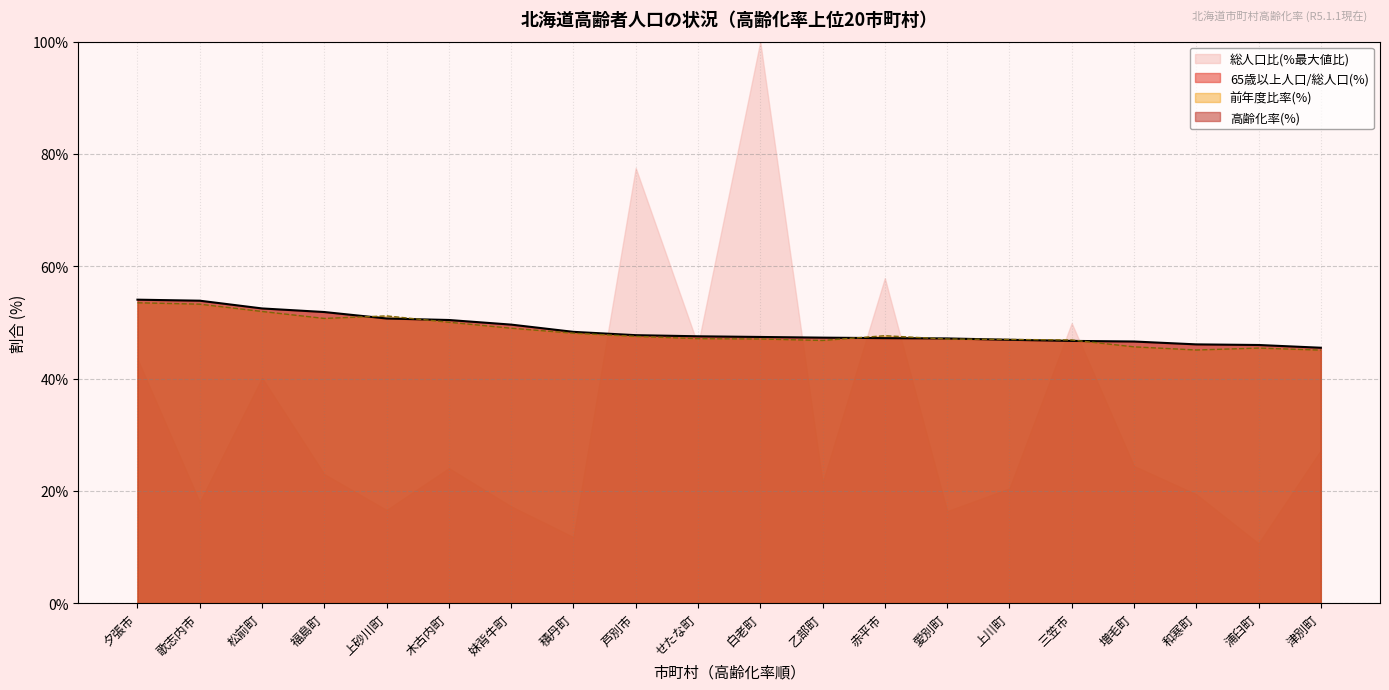

What is the difference between the highest and lowest values at 妹背牛町?

32.4